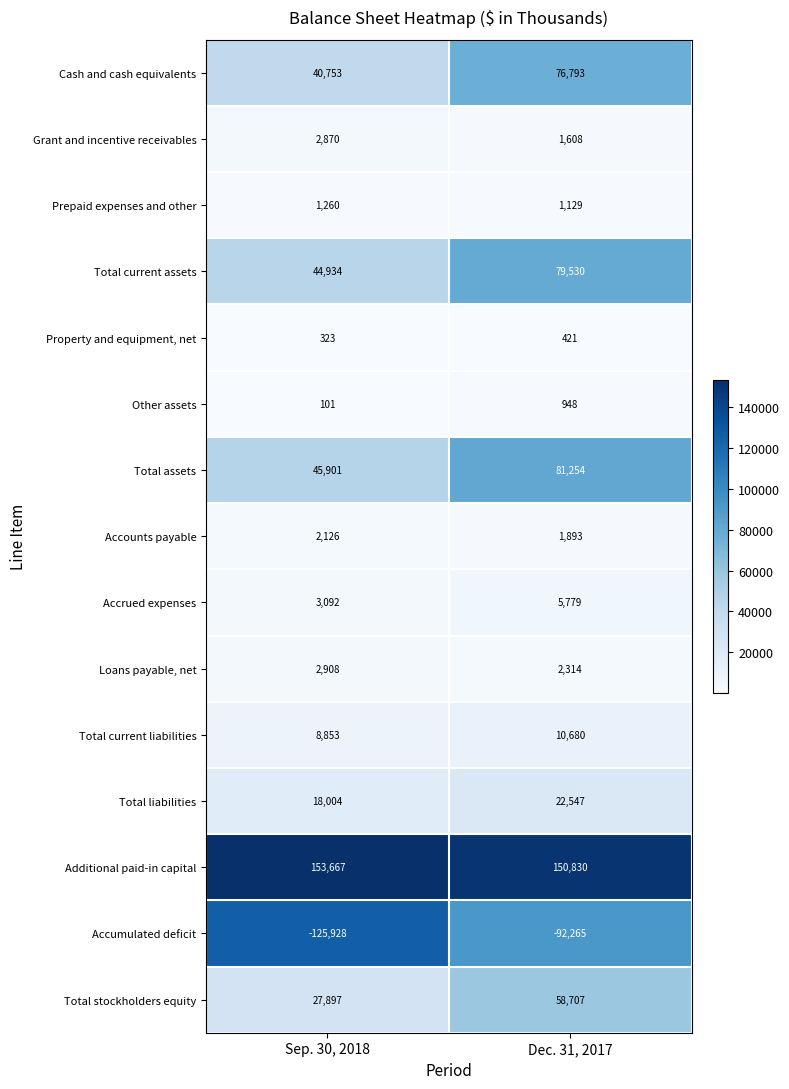

What is the total value across all series at Sep. 30, 2018?

226761